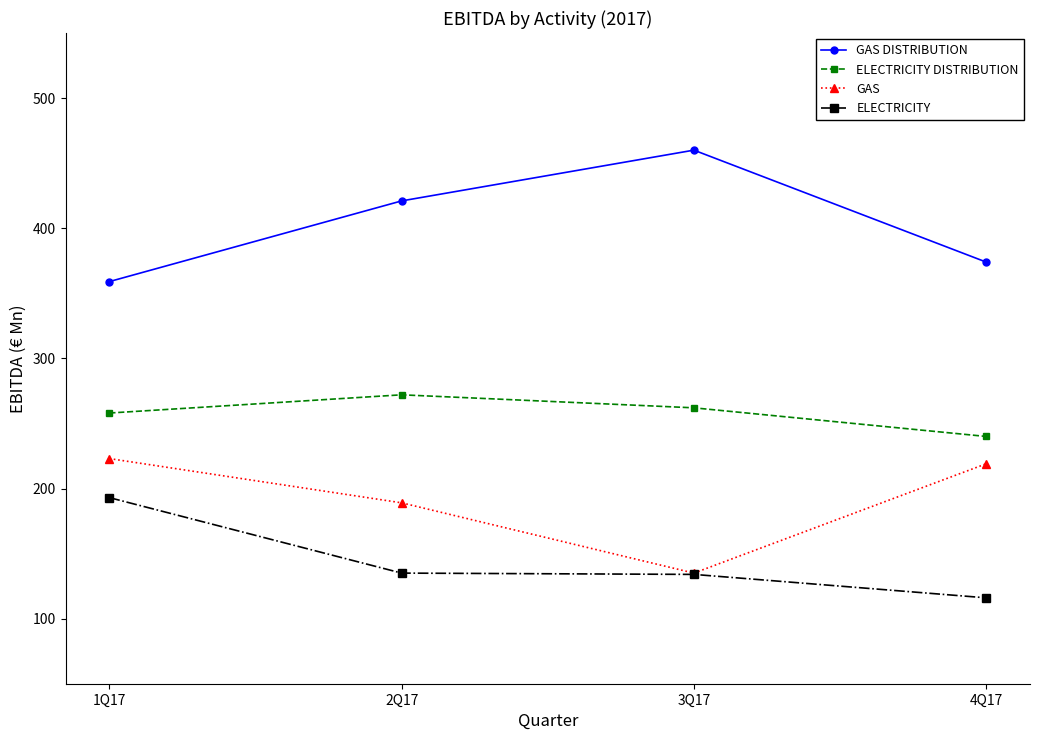

How many data points does each series have?

4